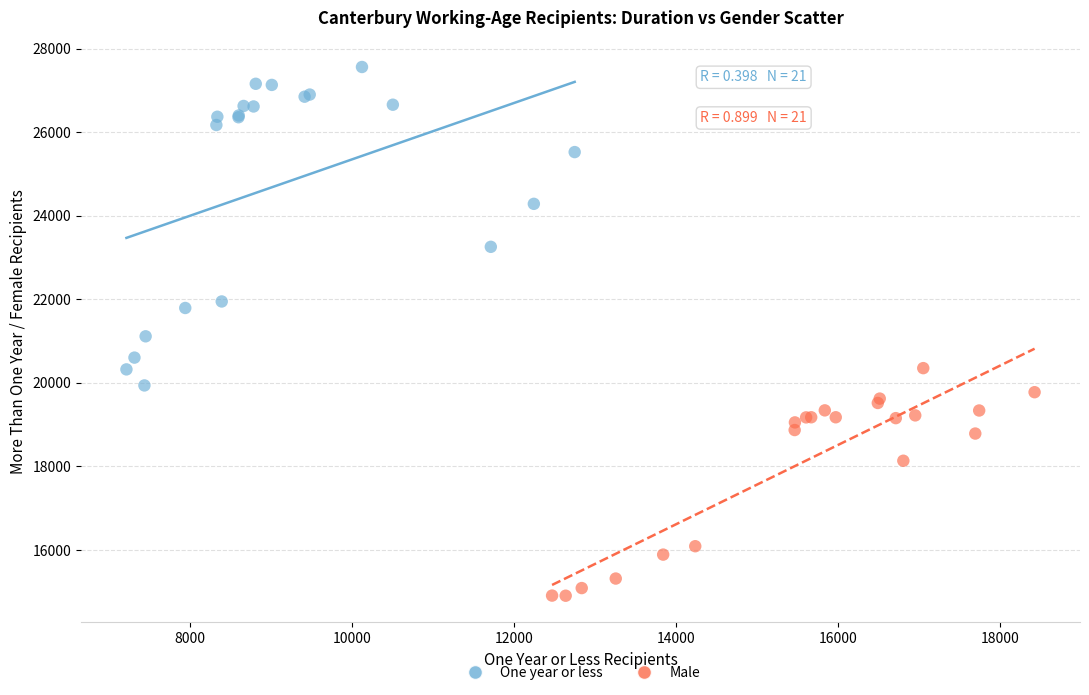

Which series contains the lowest Y value?

Male